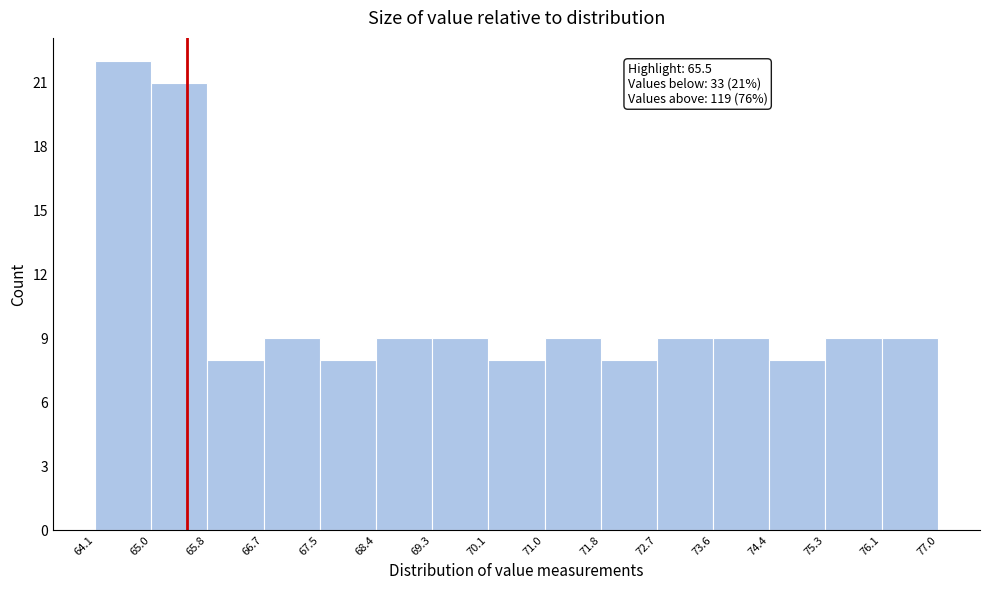

Which range on the x-axis has the tallest bar?

64.1 to 65.0